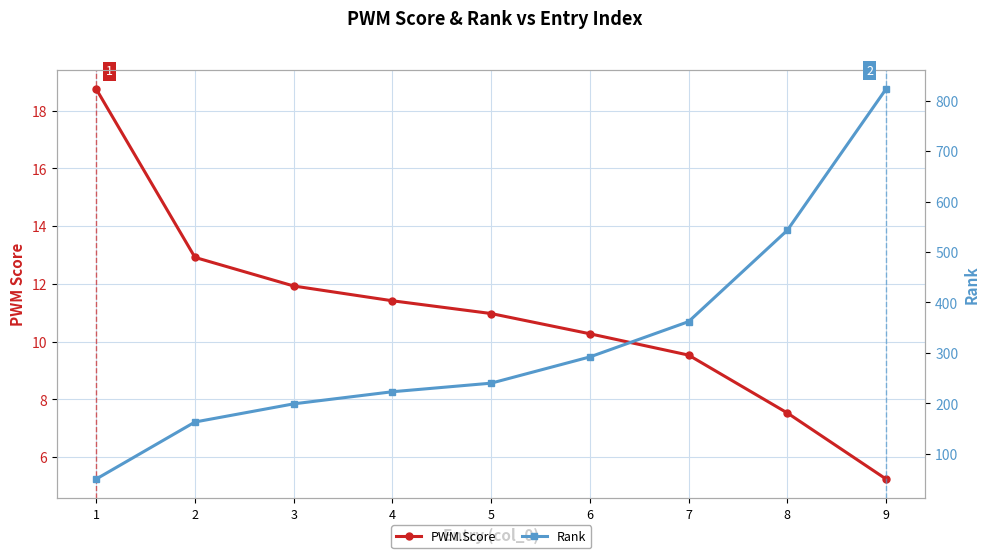

Which series has the largest total across all categories?

Rank